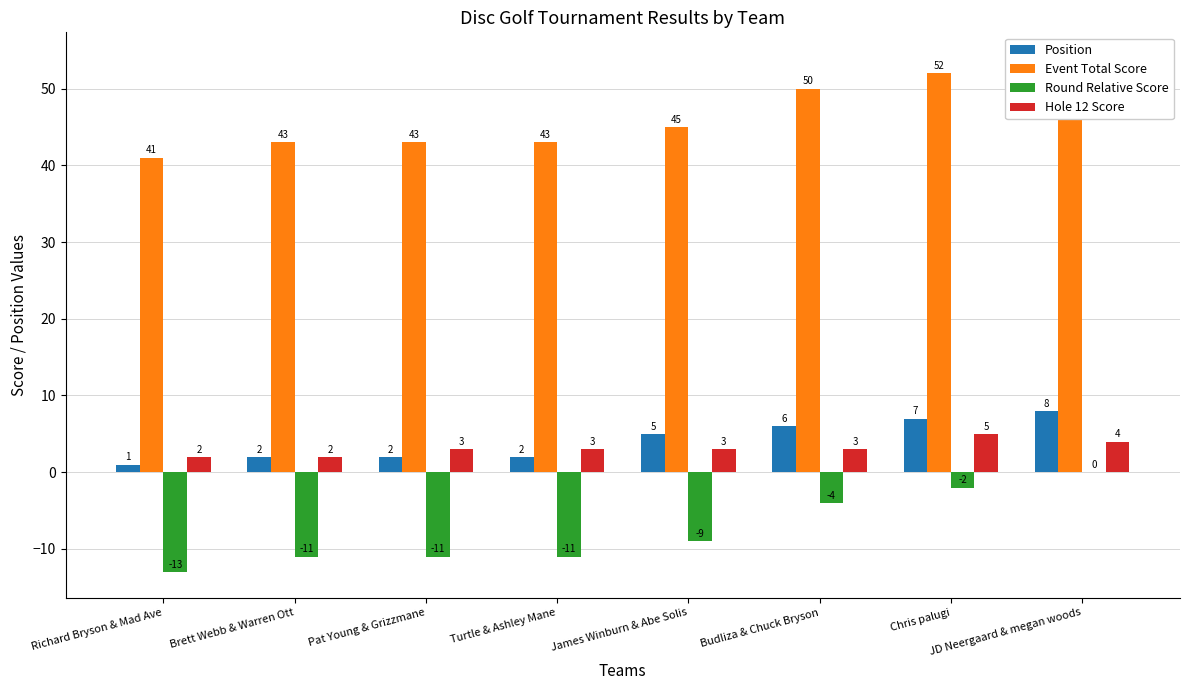

Which has a higher value, Brett Webb & Warren Ott or Chris palugi?

Chris palugi